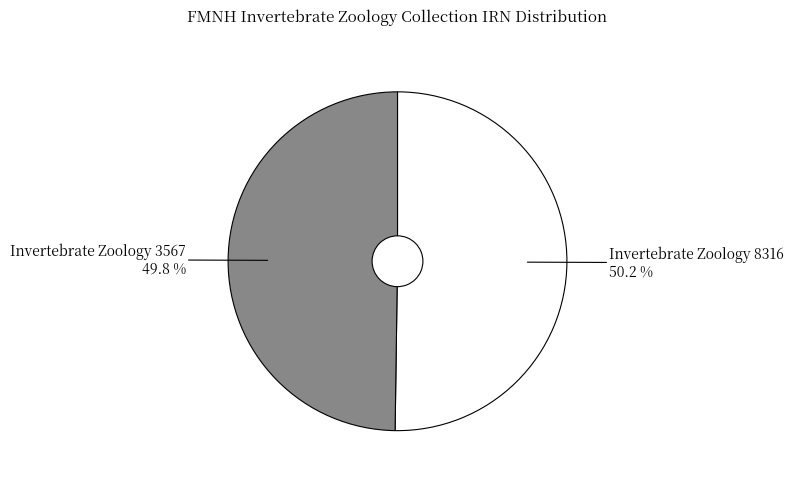

What percentage do Invertebrate Zoology 8316 and Invertebrate Zoology 3567 together represent?

100.0%